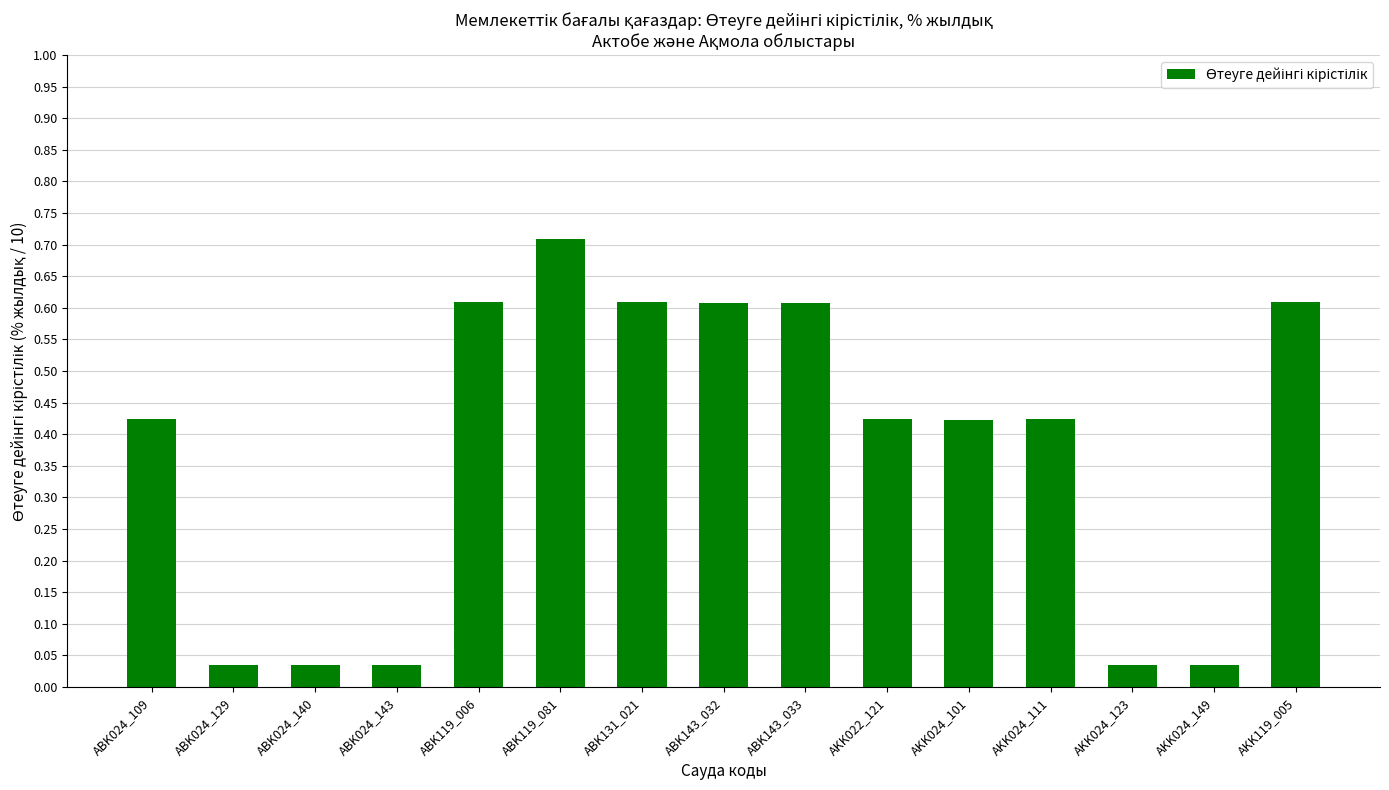

What is the sum of all values?

5.6